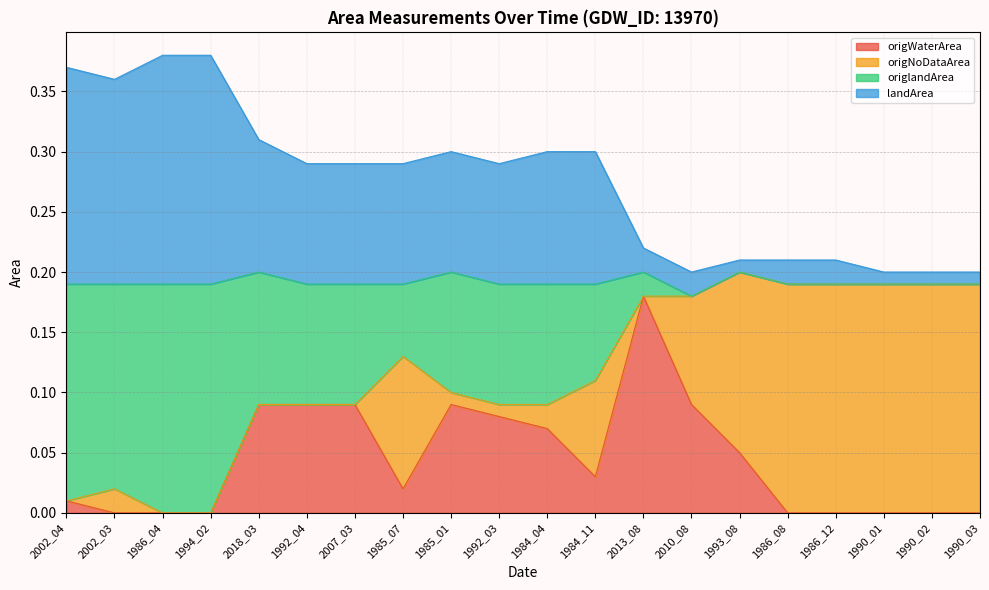

At which category is the sum across all series the highest?

2013_08